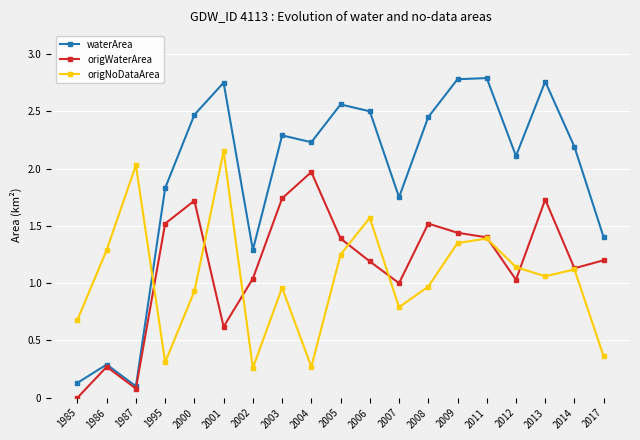

Which label corresponds to the smallest value in the chart?

1985